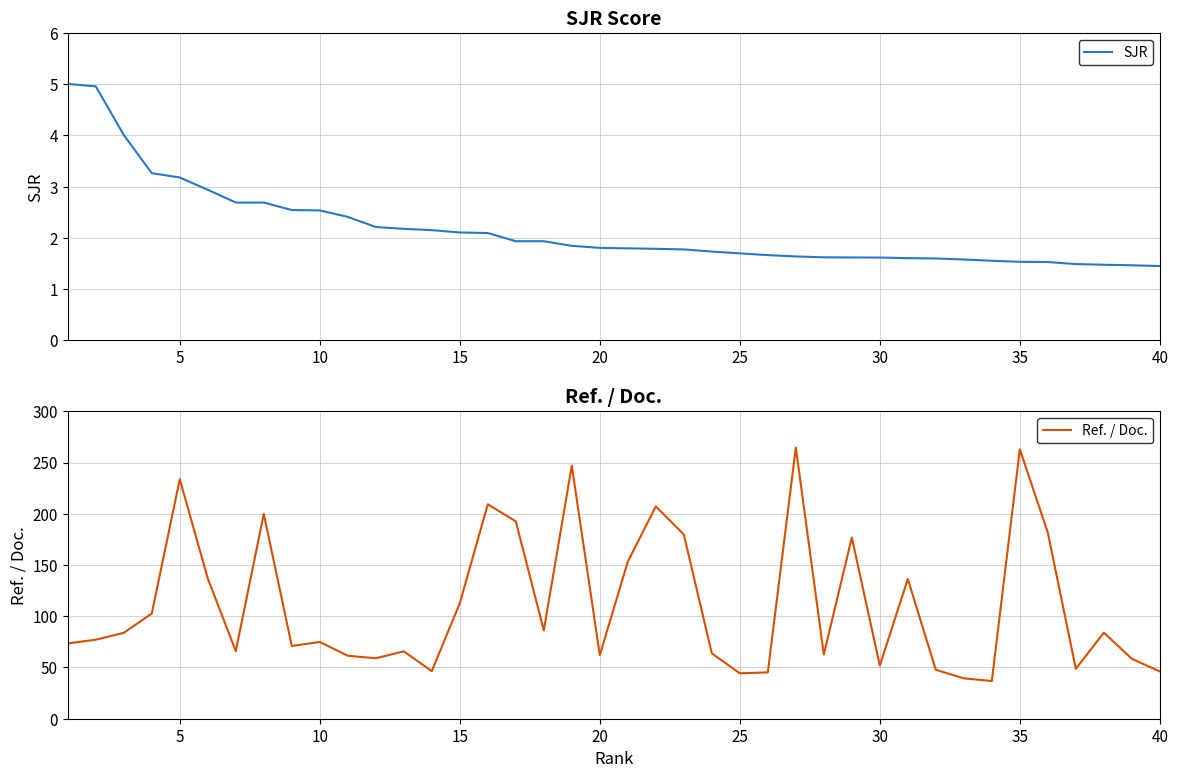

Reading left to right, what are all the values shown in this chart?

SJR: 5.0	5.0	4.0	3.3	3.2	2.9	2.7	2.7	2.5	2.5	2.4	2.2	2.2	2.2	2.1	2.1	1.9	1.9	1.8	1.8	1.8	1.8	1.8	1.7	1.7	1.7	1.6	1.6	1.6	1.6	1.6	1.6	1.6	1.6	1.5	1.5	1.5	1.5	1.5	1.5
Ref. / Doc.: 73.5	77.1	83.8	102.7	233.7	136.8	66.0	199.8	71.0	74.9	61.5	59.0	65.8	46.4	112.7	209.3	192.6	86.2	246.9	62.0	153.3	207.2	179.7	63.8	44.3	45.3	264.7	62.7	176.8	51.9	136.3	47.7	39.4	36.8	263.0	181.5	48.7	84.0	58.5	46.1